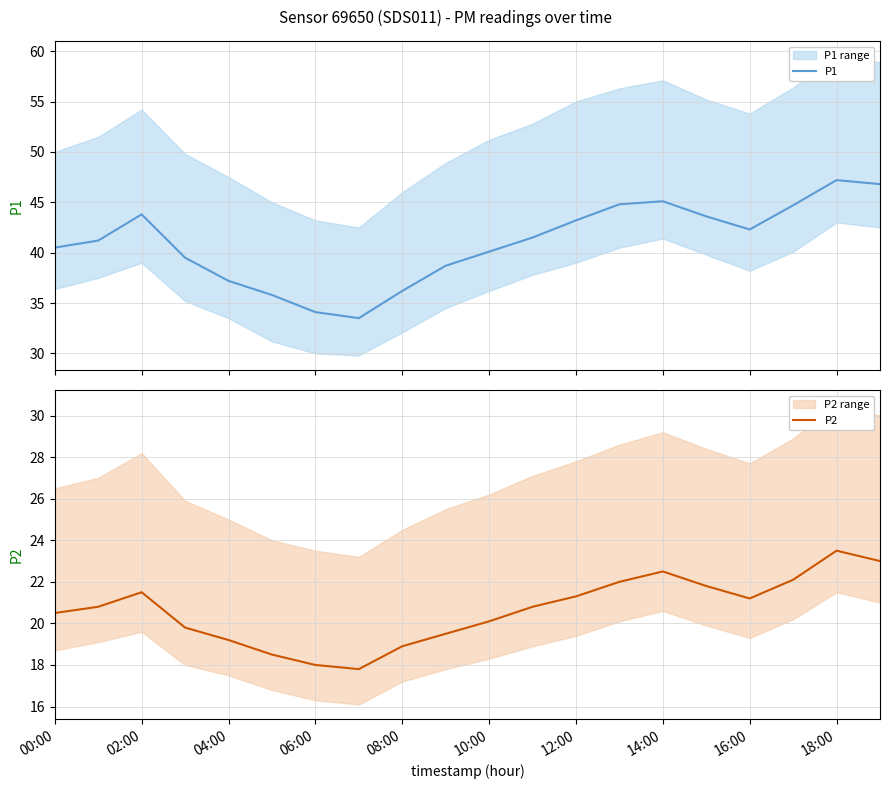

What is the minimum value for P1?

33.5